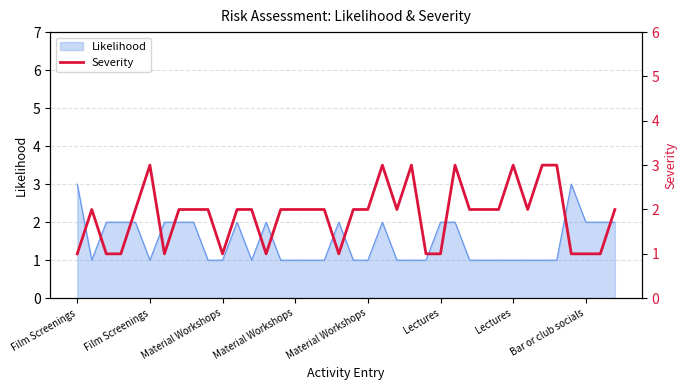

Is it true that the value at 16 is 1?

False